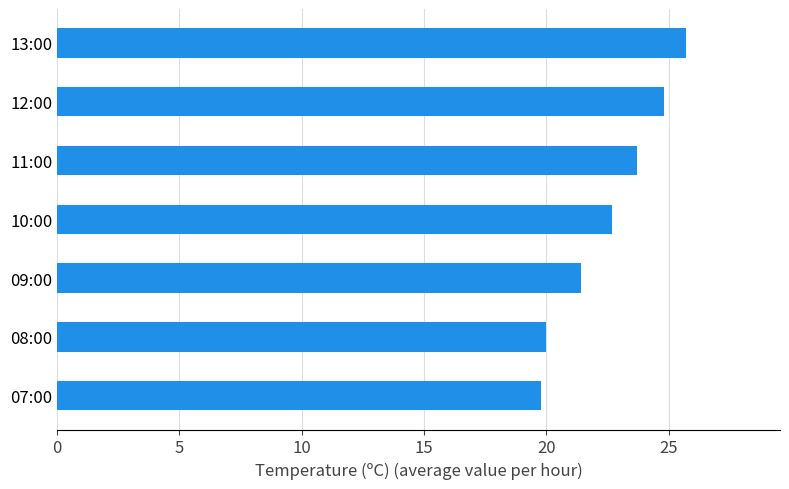

Approximately how many times larger is the value at 08:00 compared to 11:00?

0.8